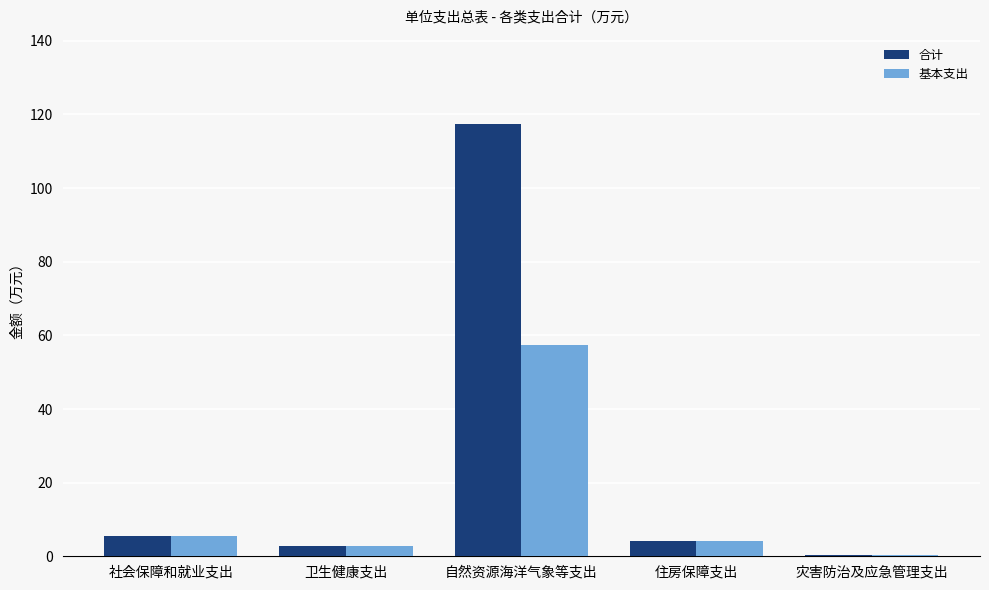

What is the sum of all 合计 values?

129.9